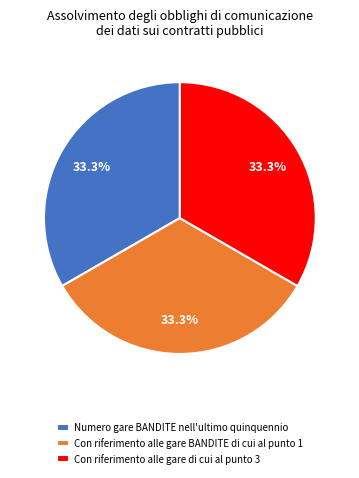

Count the number of slices in the pie.

3